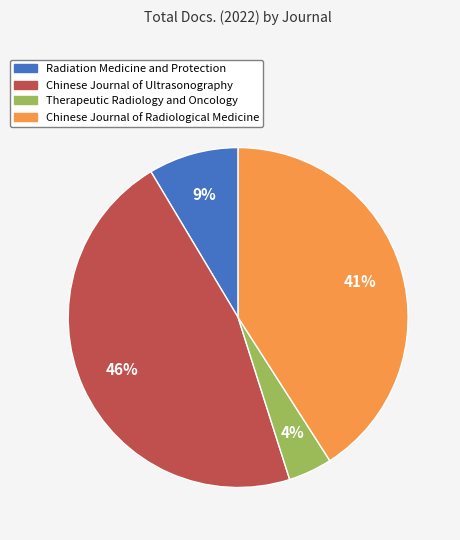

Combined, do Therapeutic Radiology and Oncology and Radiation Medicine and Protection account for over 50%?

No